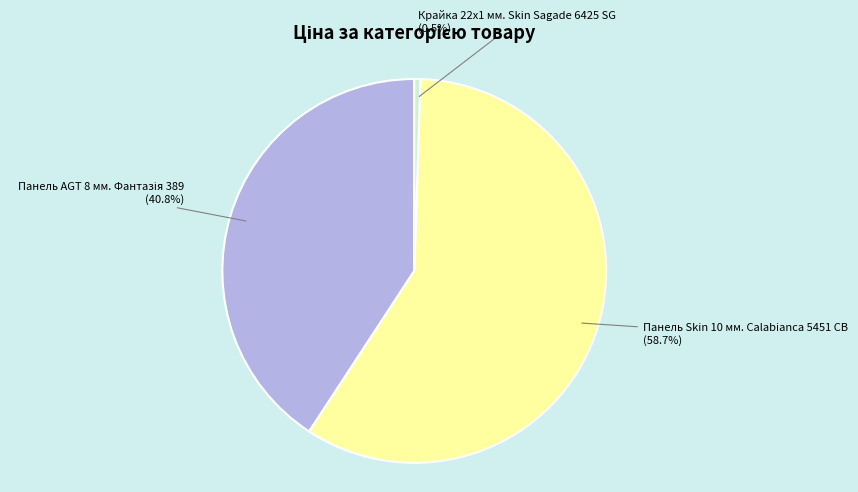

Is there a majority slice in this chart?

Yes